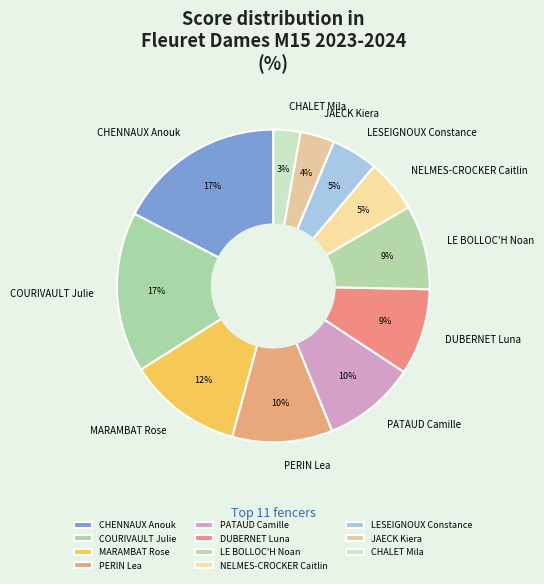

What is the ratio of the value at LESEIGNOUX Constance to the value at CHENNAUX Anouk?

0.3